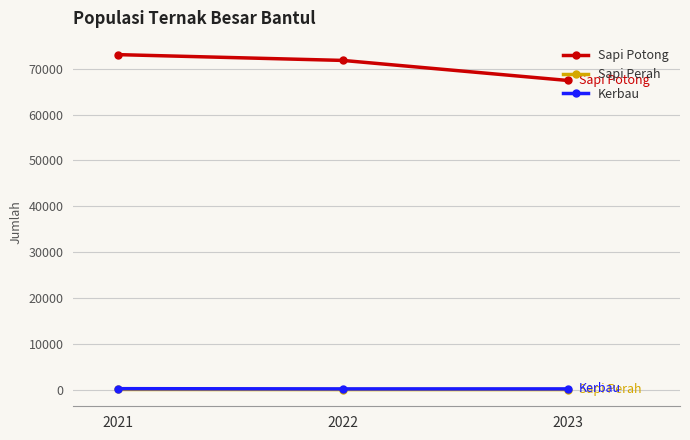

The value of Sapi Potong at 2023 is 67426. True or false?

True